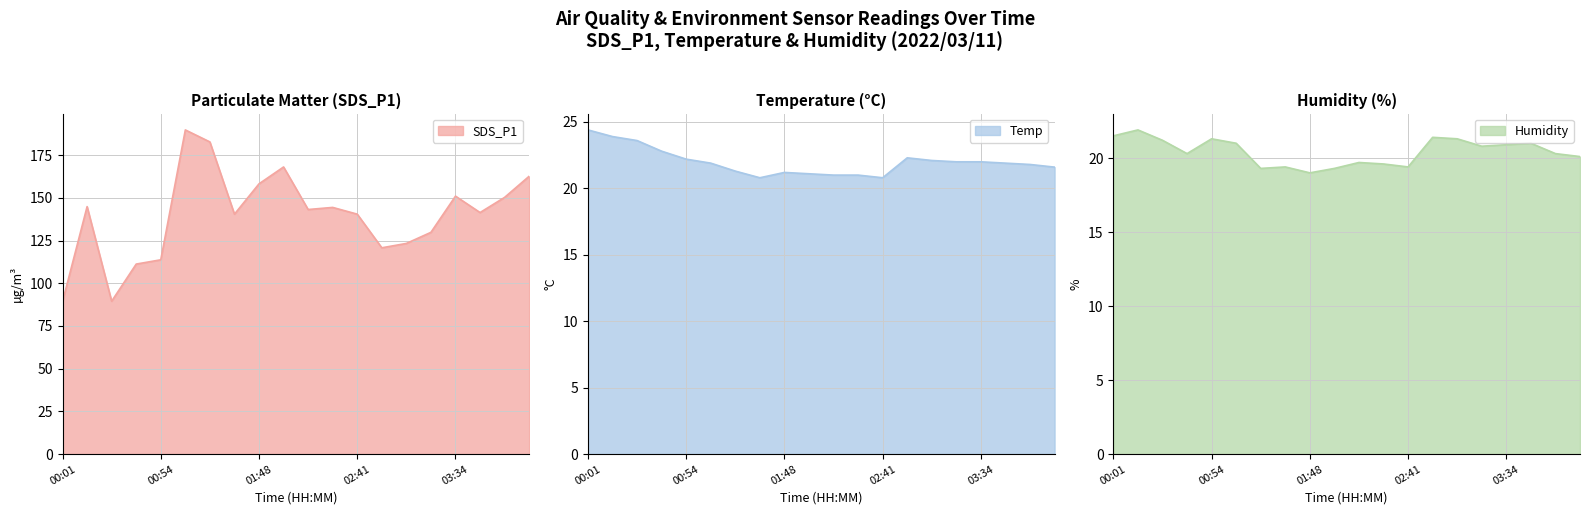

What is the highest value of the Temp series?

24.4